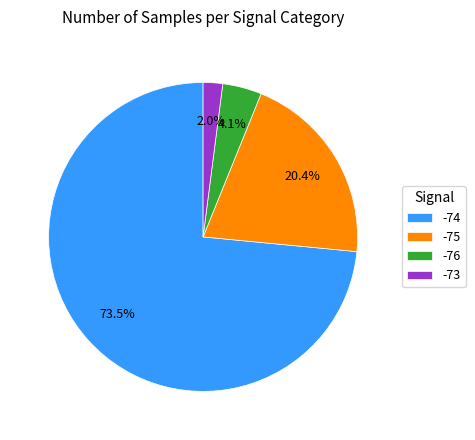

How many segments does this pie chart have?

4